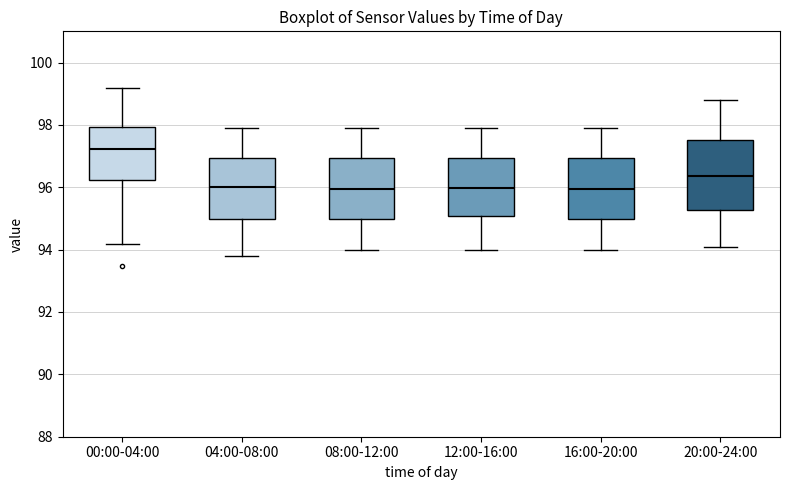

Reading left to right, read every box against the y-axis: the position of its median line, the range the box covers, and the ends of its whiskers. The values are not printed on the chart, so give them approximately, as read against the axis.

00:00-04:00: median 97.2, box 96.2 to 98.0, whiskers 94.2 to 99.2
04:00-08:00: median 96.0, box 95.0 to 97.0, whiskers 93.8 to 98.0
08:00-12:00: median 96.0, box 95.0 to 97.0, whiskers 94.0 to 98.0
12:00-16:00: median 96.0, box 95.0 to 97.0, whiskers 94.0 to 98.0
16:00-20:00: median 96.0, box 95.0 to 97.0, whiskers 94.0 to 98.0
20:00-24:00: median 96.4, box 95.2 to 97.6, whiskers 94.2 to 98.8